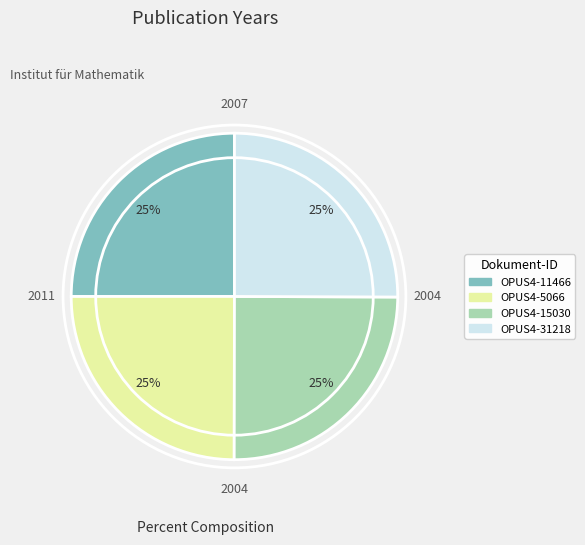

True or false: OPUS4-15030 accounts for 10% of the total.

False